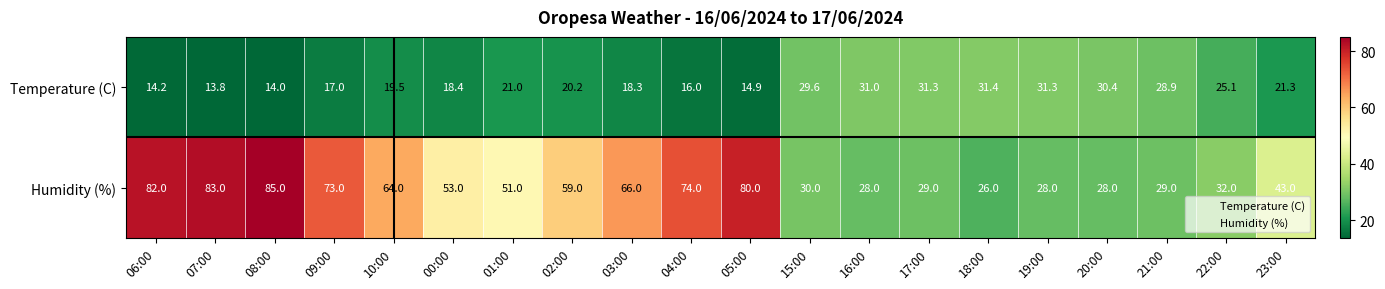

What is the maximum value for Humidity (%)?

85.0